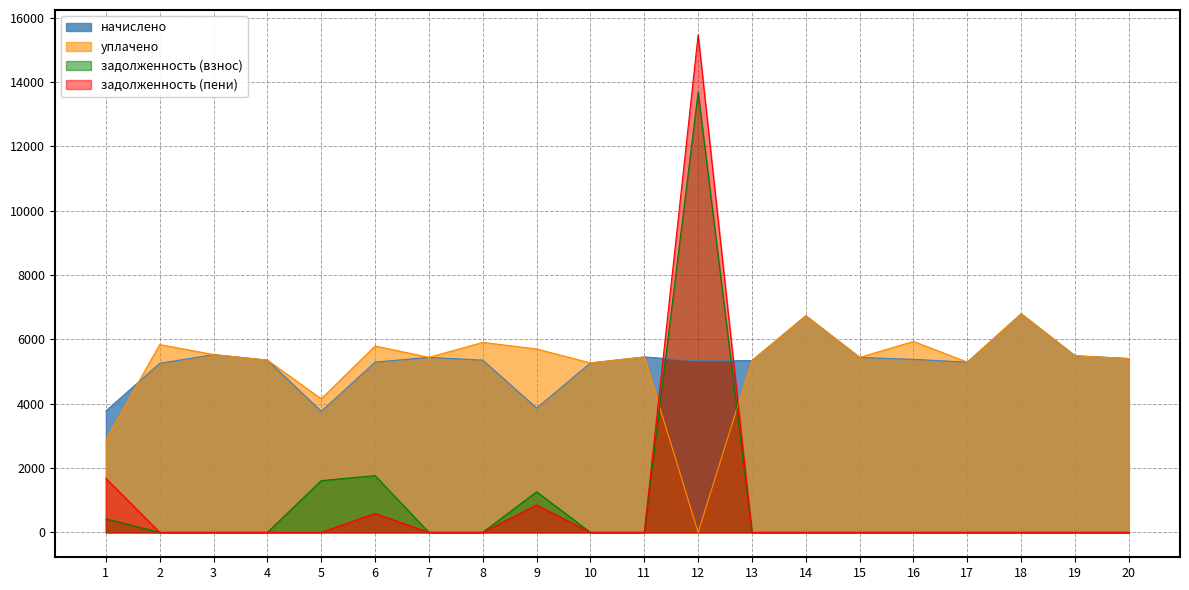

Where does the уплачено series first go above 5452?

2